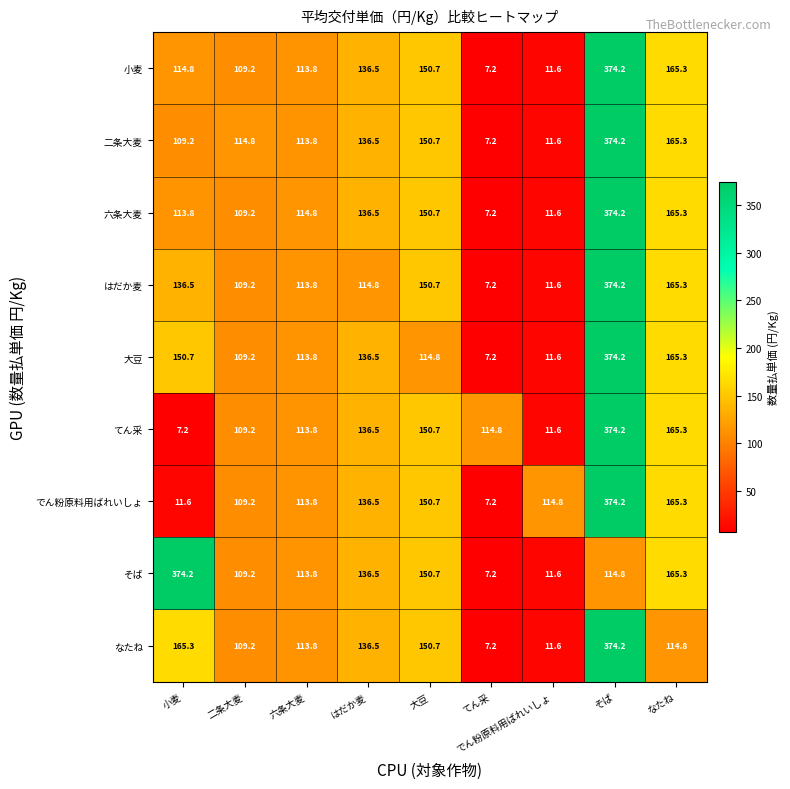

What is the sum of the でん粉原料用ばれいしょ values at でん粉原料用ばれいしょ and はだか麦?

251.3